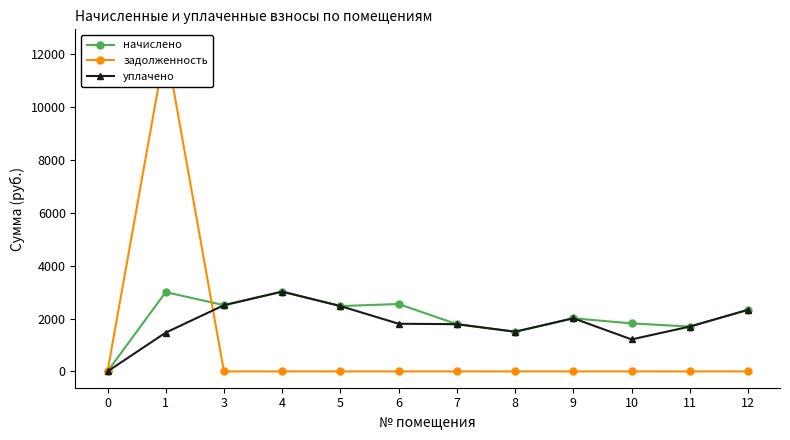

Count the number of categories in the chart.

12